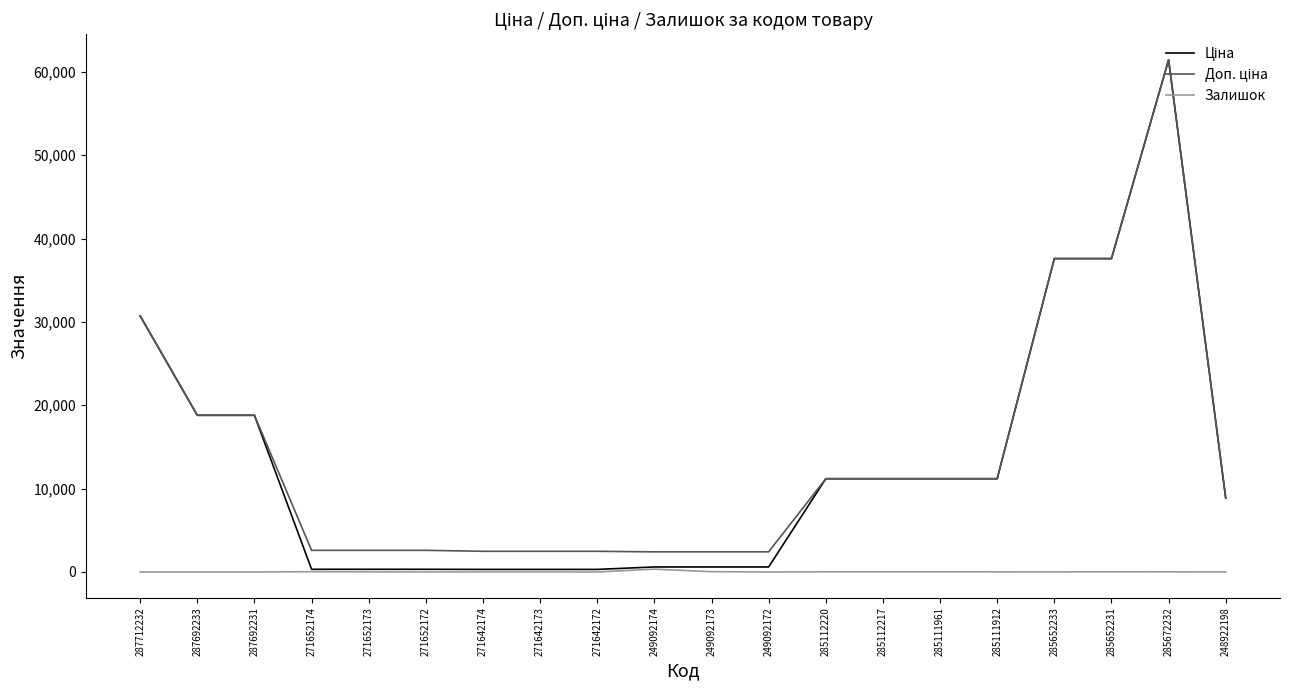

What is the total value across all series at 287712232?

61434.3